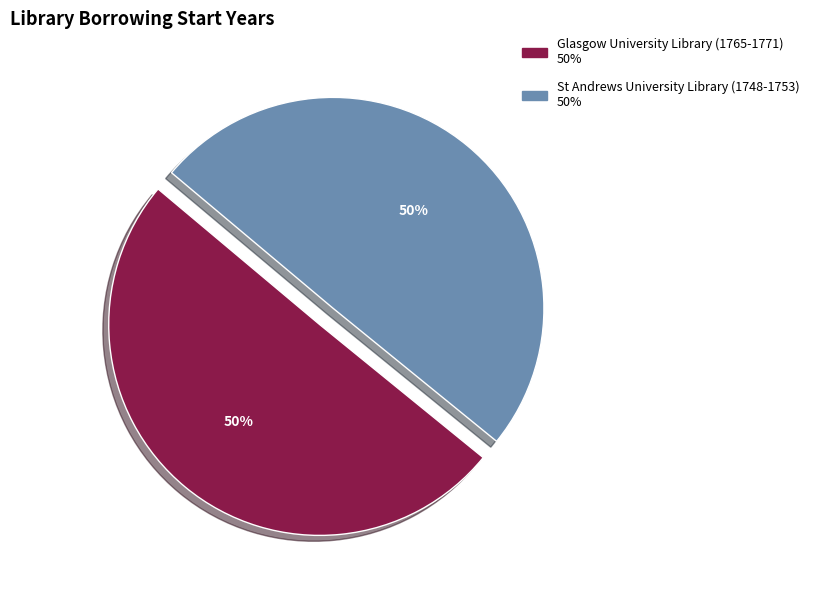

To the nearest percent, what is the average slice percentage?

50%